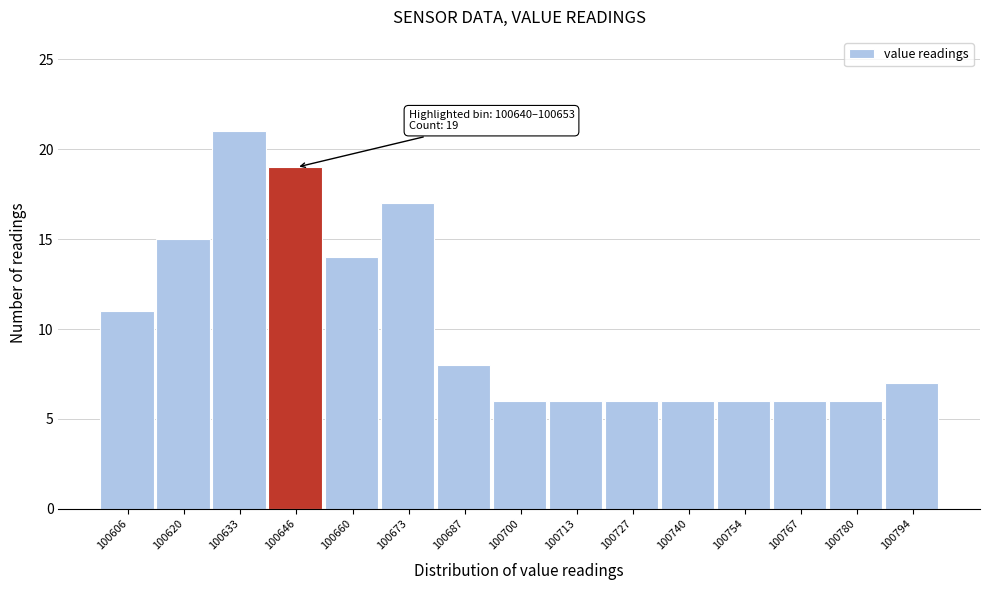

Over which range of the x-axis is the bar tallest?

100626.8 to 100640.2